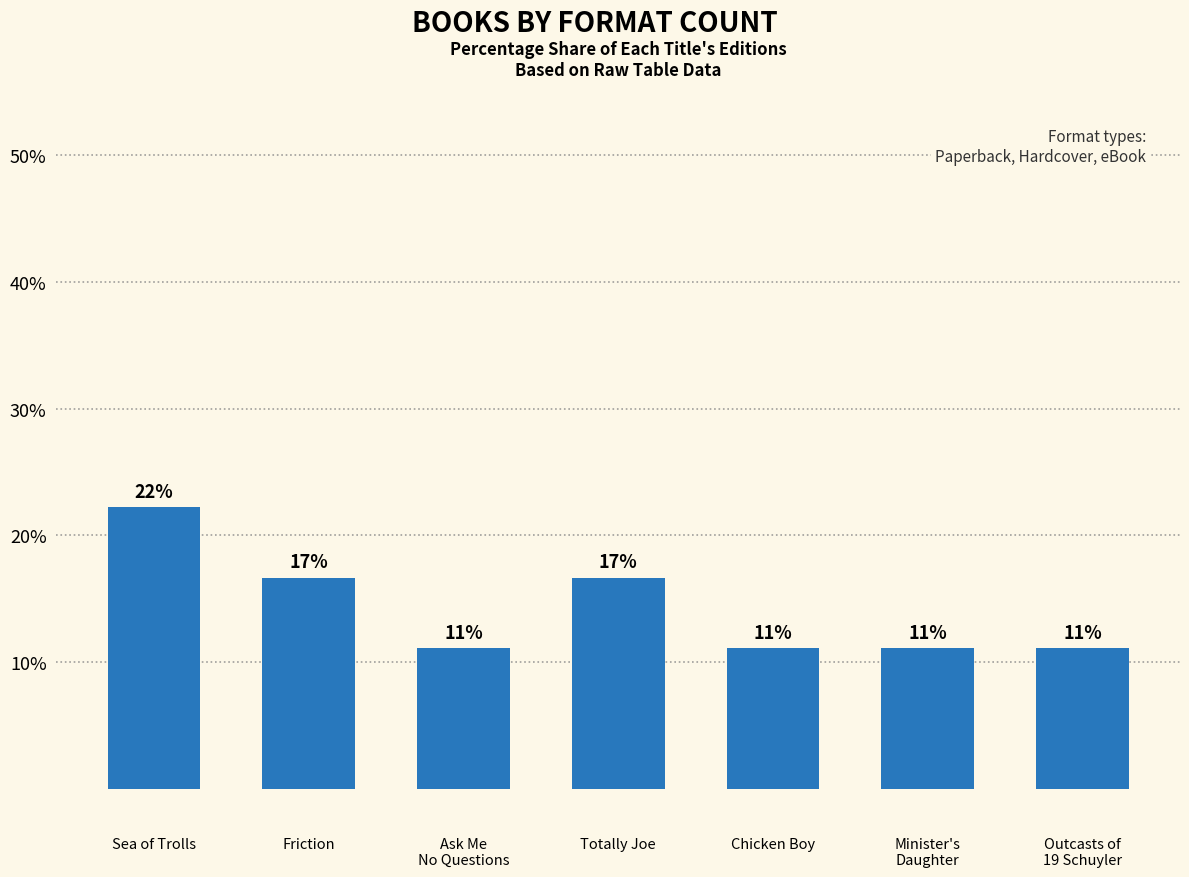

Reading left to right, transcribe all the data shown in this chart.

Sea of Trolls=22.2	Friction=16.7	Ask Me
No Questions=11.1	Totally Joe=16.7	Chicken Boy=11.1	Minister's
Daughter=11.1	Outcasts of
19 Schuyler=11.1